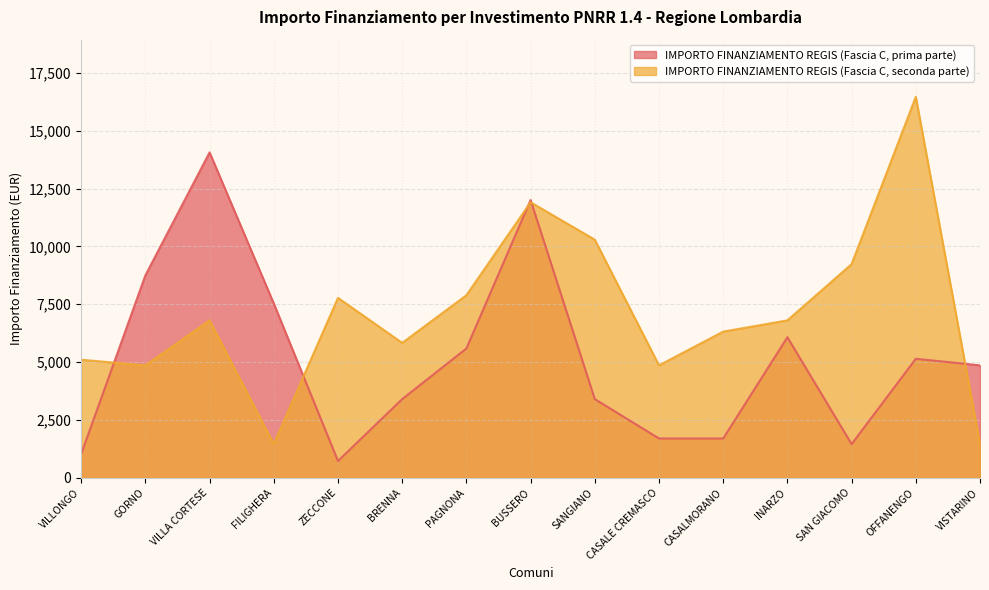

Reading left to right, list all the values displayed in this chart.

INVESTIMENTO 1.4: 1029	8748	14063	7533	729	3402	5589	12005	3402	1701	1701	6075	1458	5145	4860
INVESTIMENTO 1.4 (cont): 5103	4860	6804	1458	7776	5831	7889	11907	10290	4860	6318	6804	9234	16464	1458